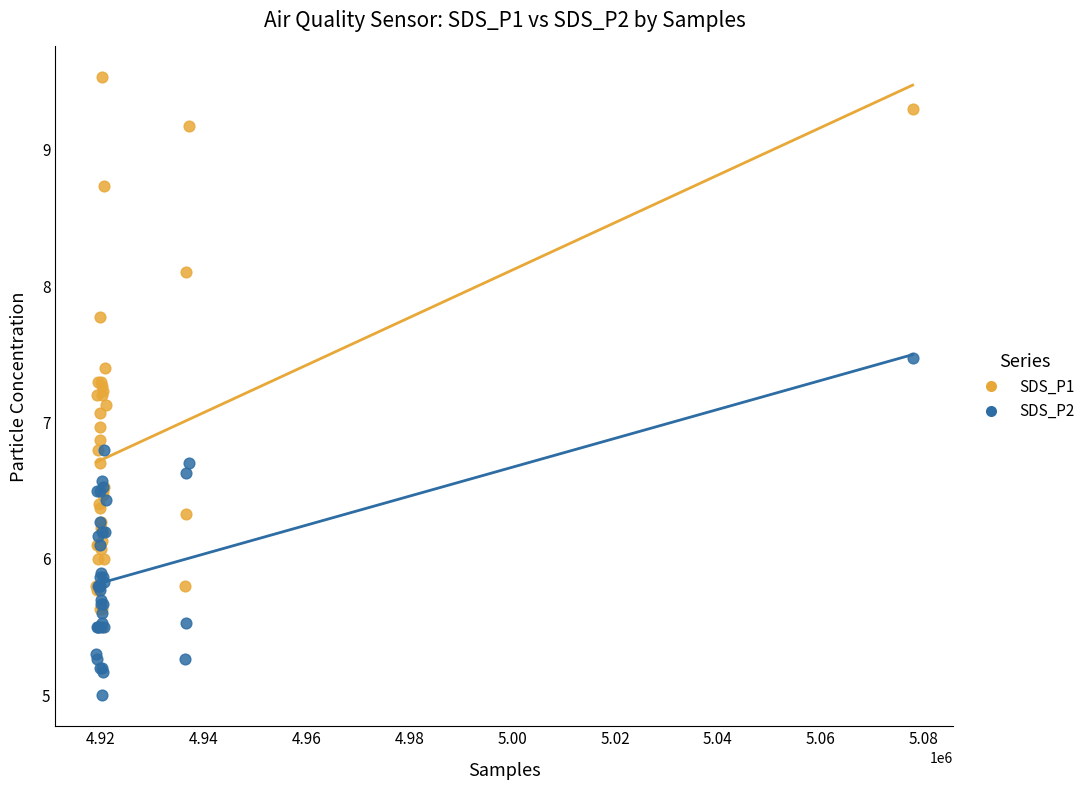

Which series reaches the maximum Y coordinate?

SDS_P1